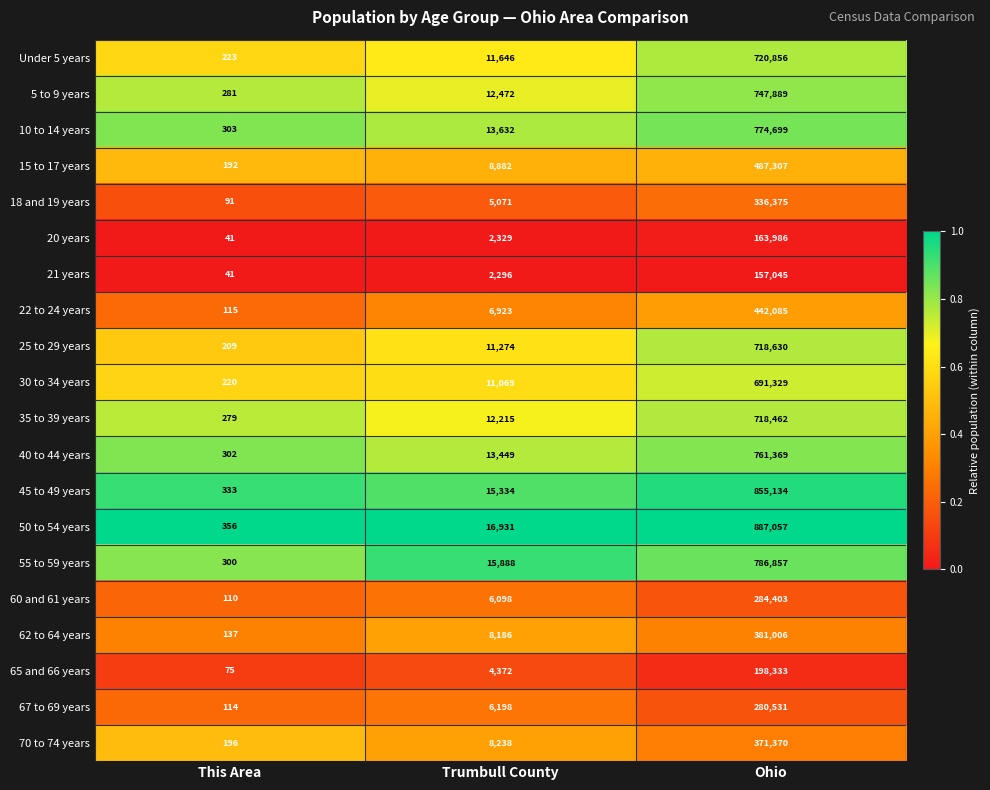

The 5 to 9 years series shows 12472 at Trumbull County. True or false?

True